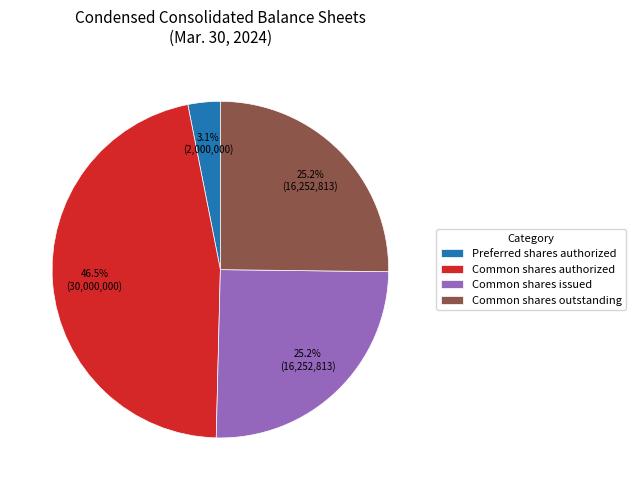

What is the largest slice in the pie chart?

Common shares authorized